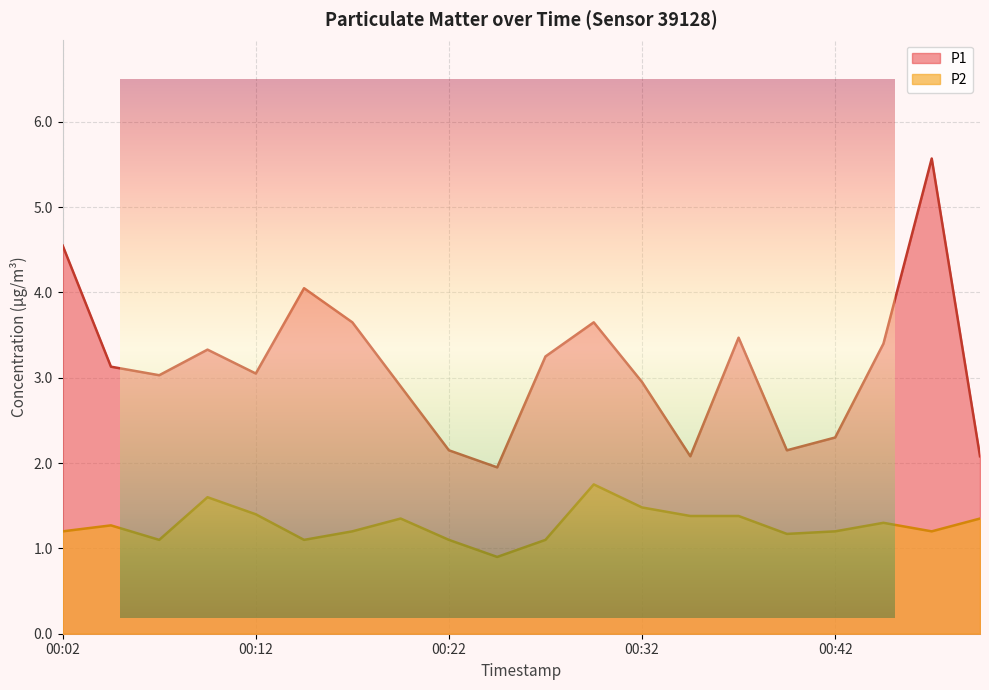

True or false: P2 has a value of 1.5 at 00:32.

True